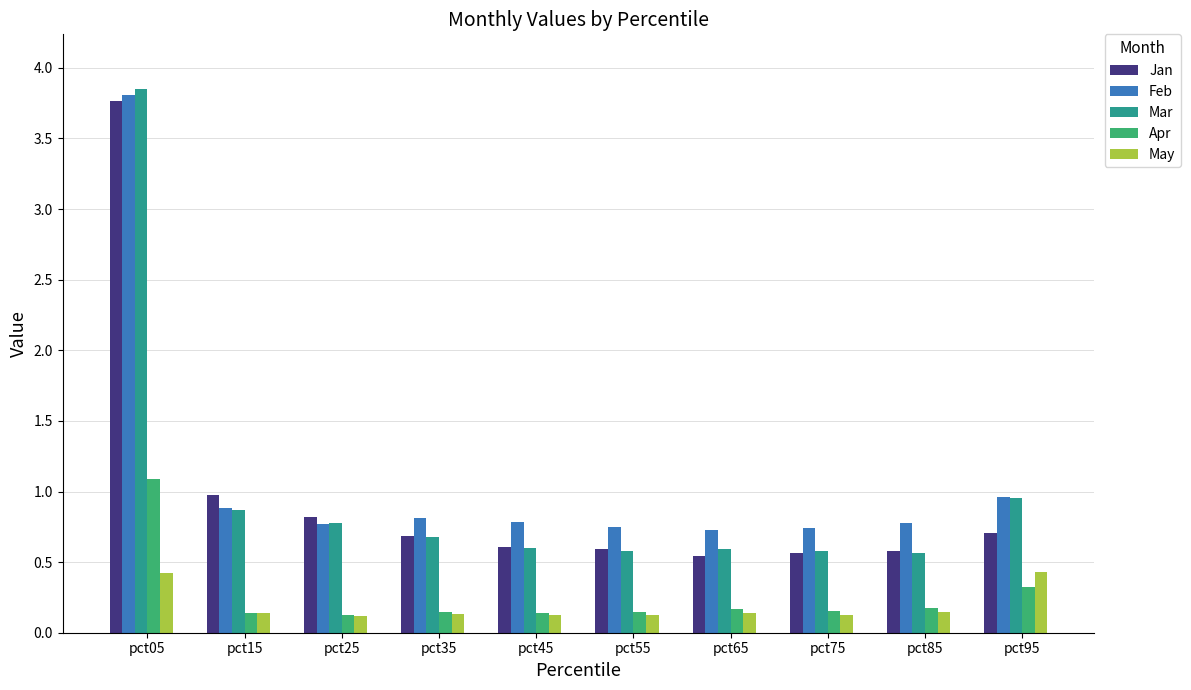

Which series has the largest total across all categories?

Feb